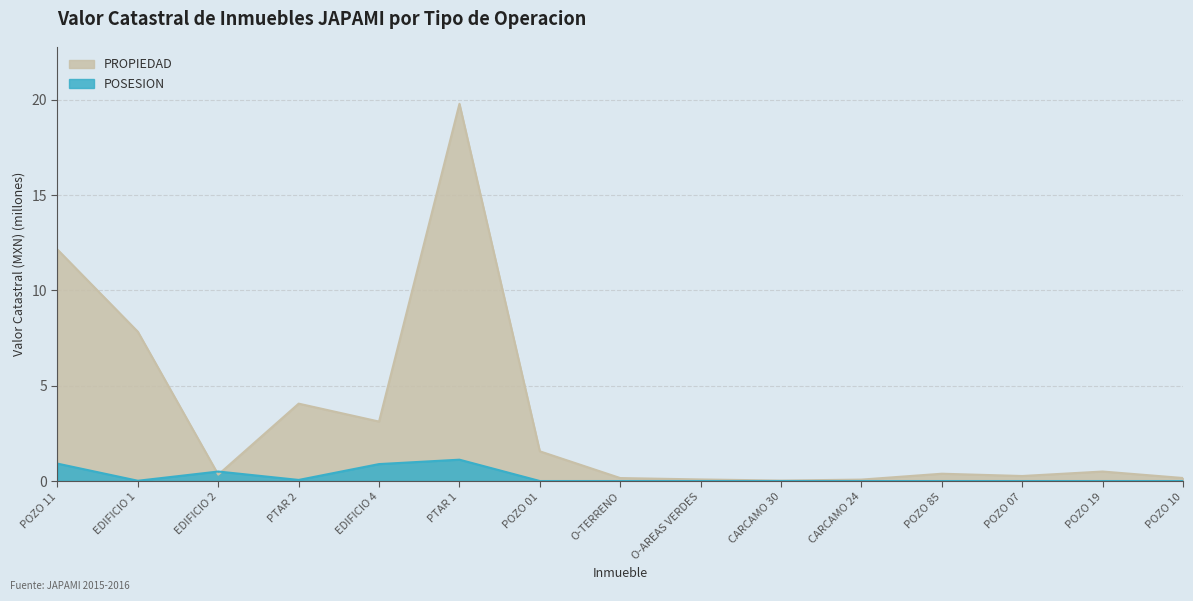

What is the sum of all POSESION values?

3.5